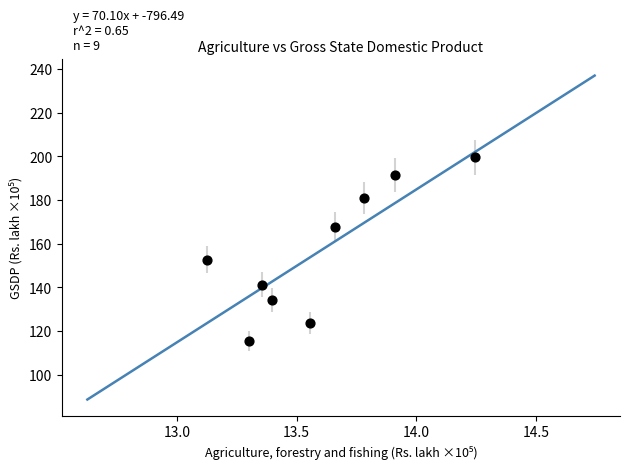

What is the average X value?

13.6